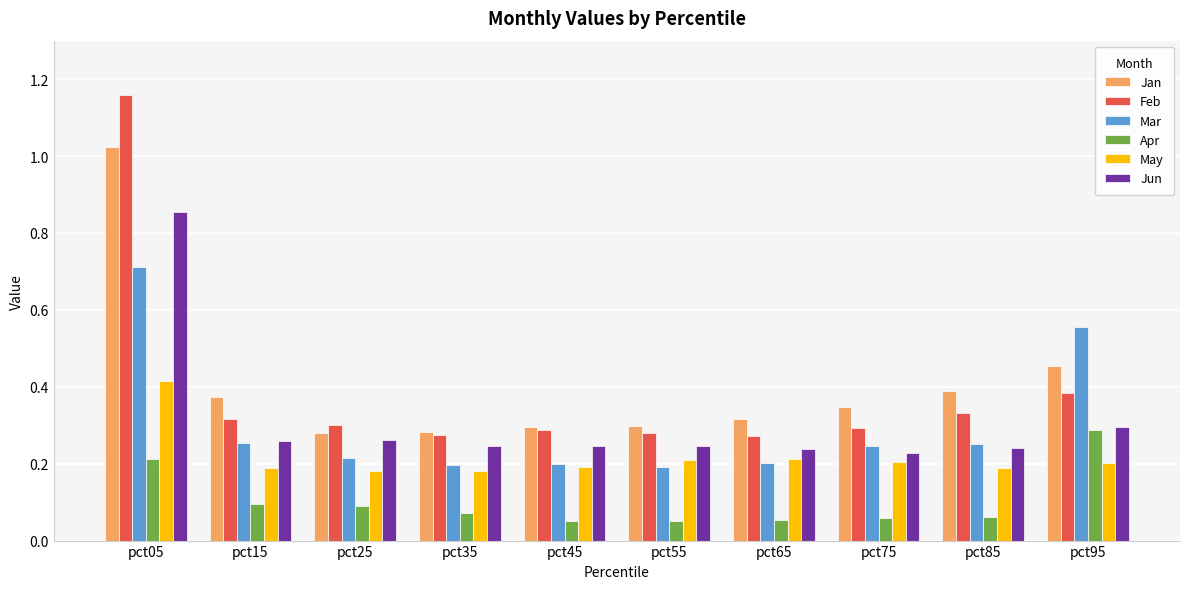

Is the value of Jun at pct35 greater than the value of Mar at pct45?

Yes